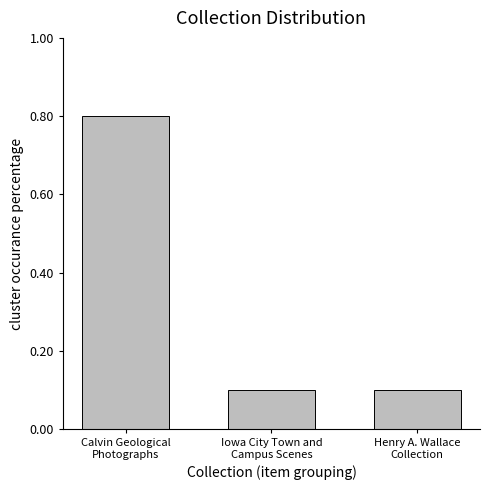

What is the average value?

0.3